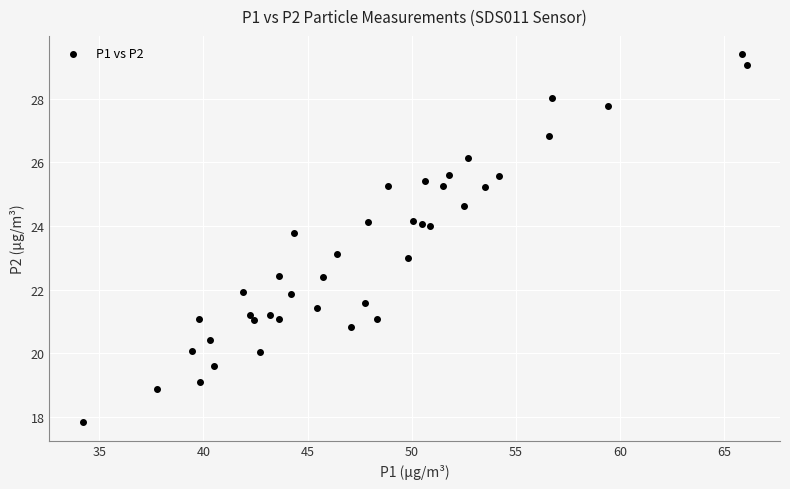

What is the range of X values (max minus min)?

31.9